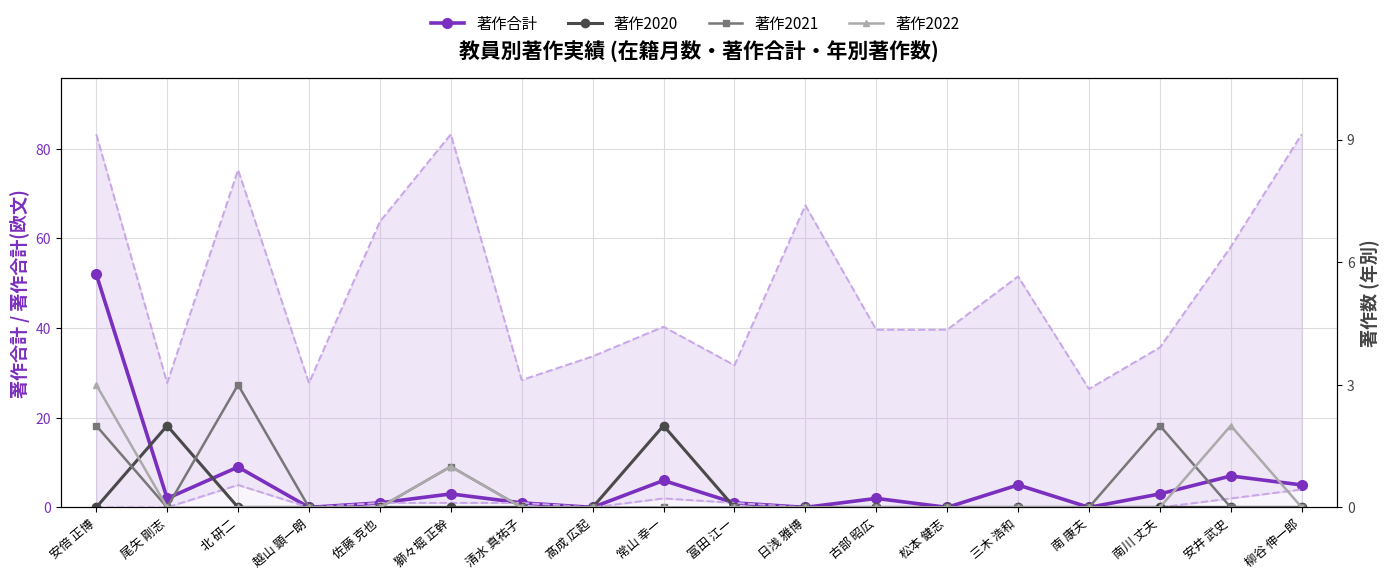

Reading left to right, list all the values displayed in this chart.

著作合計: 52	2	9	0	1	3	1	0	6	1	0	2	0	5	0	3	7	5
著作2020: 0	2	0	0	0	0	0	0	2	0	0	0	0	0	0	0	0	0
著作2021: 2	0	3	0	0	1	0	0	0	0	0	0	0	0	0	2	0	0
著作2022: 3	0	0	0	0	1	0	0	0	0	0	0	0	0	0	0	2	0